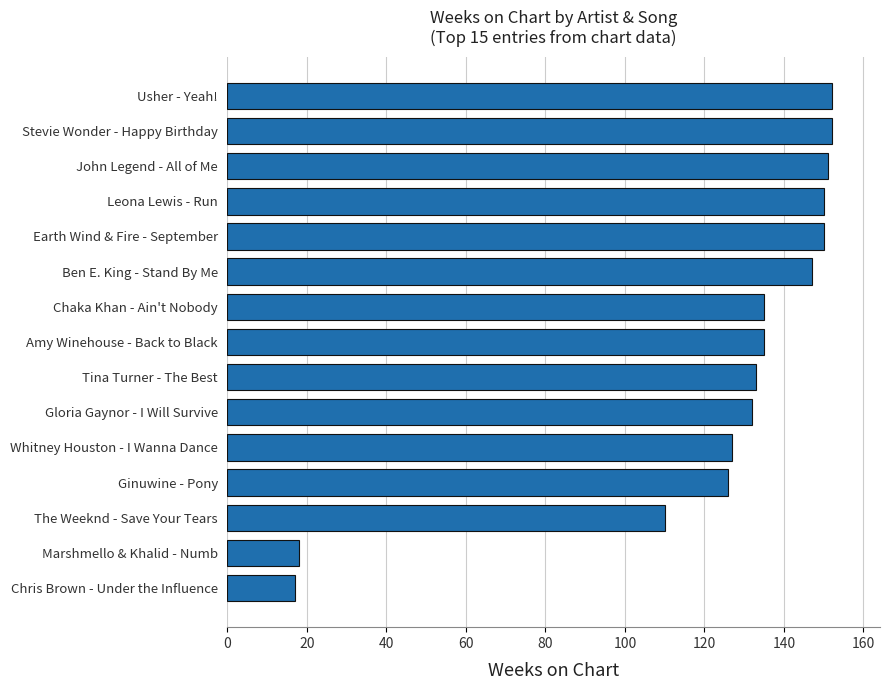

What is the change in value from Marshmello & Khalid - Numb to Tina Turner - The Best?

+115